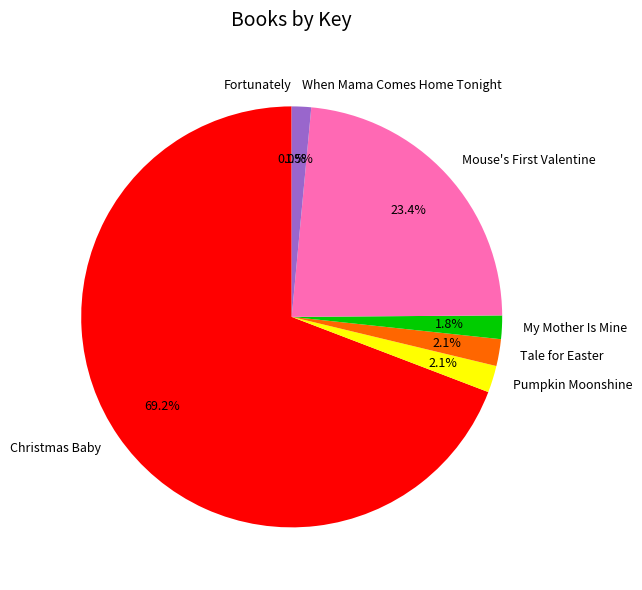

Combined, do Tale for Easter and Pumpkin Moonshine account for over 50%?

No